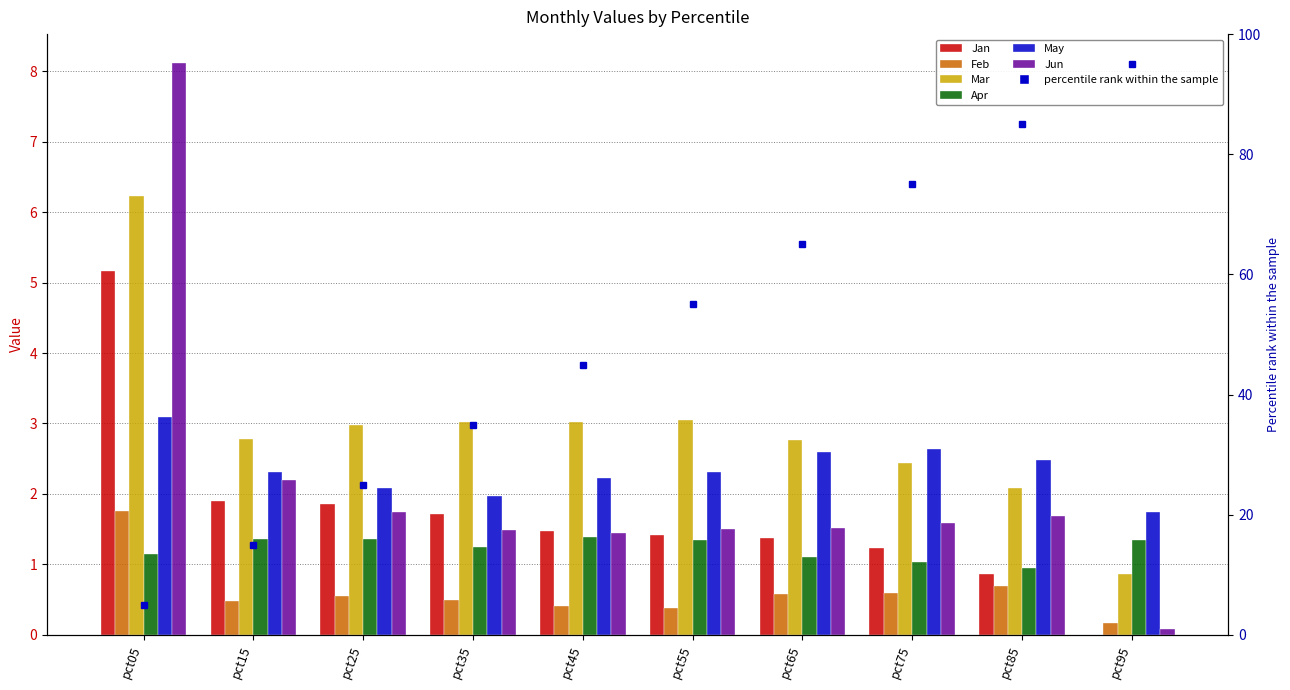

Rank the series at pct85 from highest to lowest value.

May, Mar, Jun, Apr, Jan, Feb